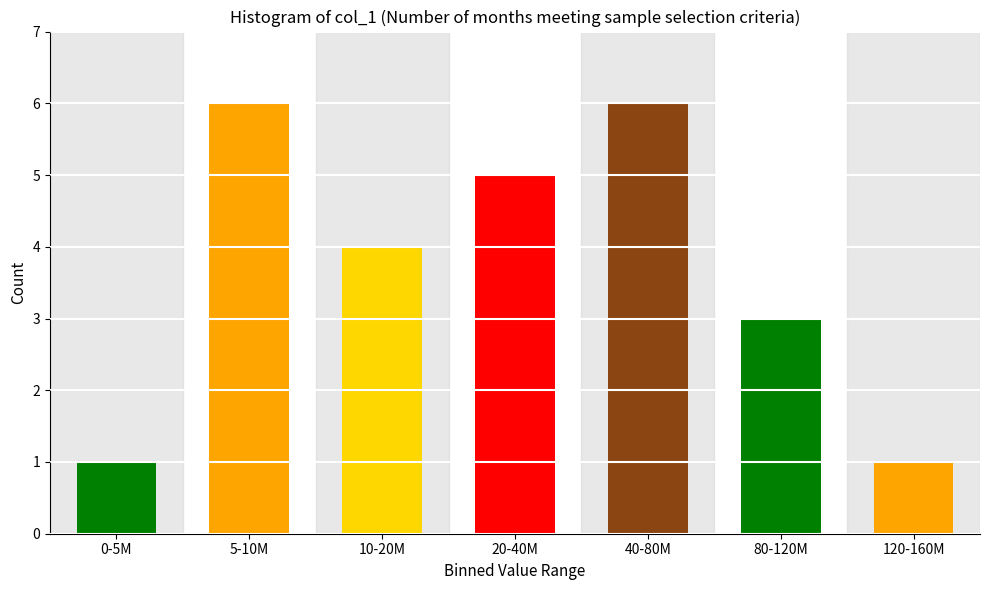

Reading left to right, transcribe all the data shown in this chart.

1	6	4	5	6	3	1